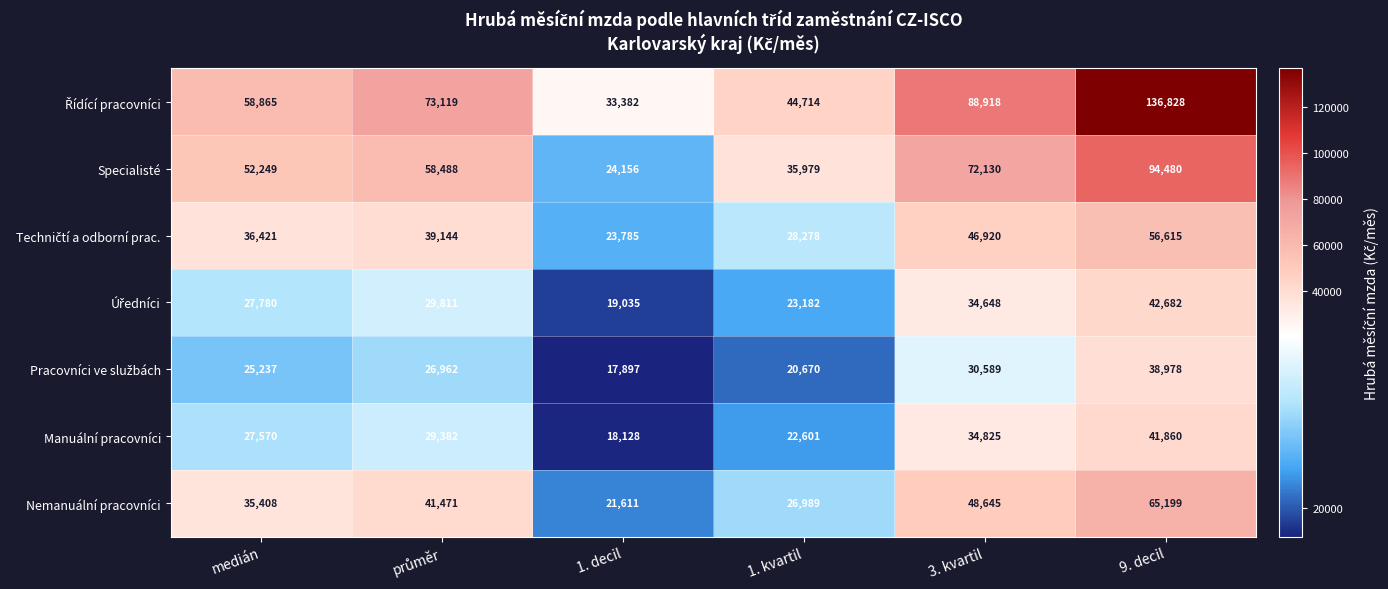

The Nemanuální pracovníci series shows 65199 at 9. decil. True or false?

True